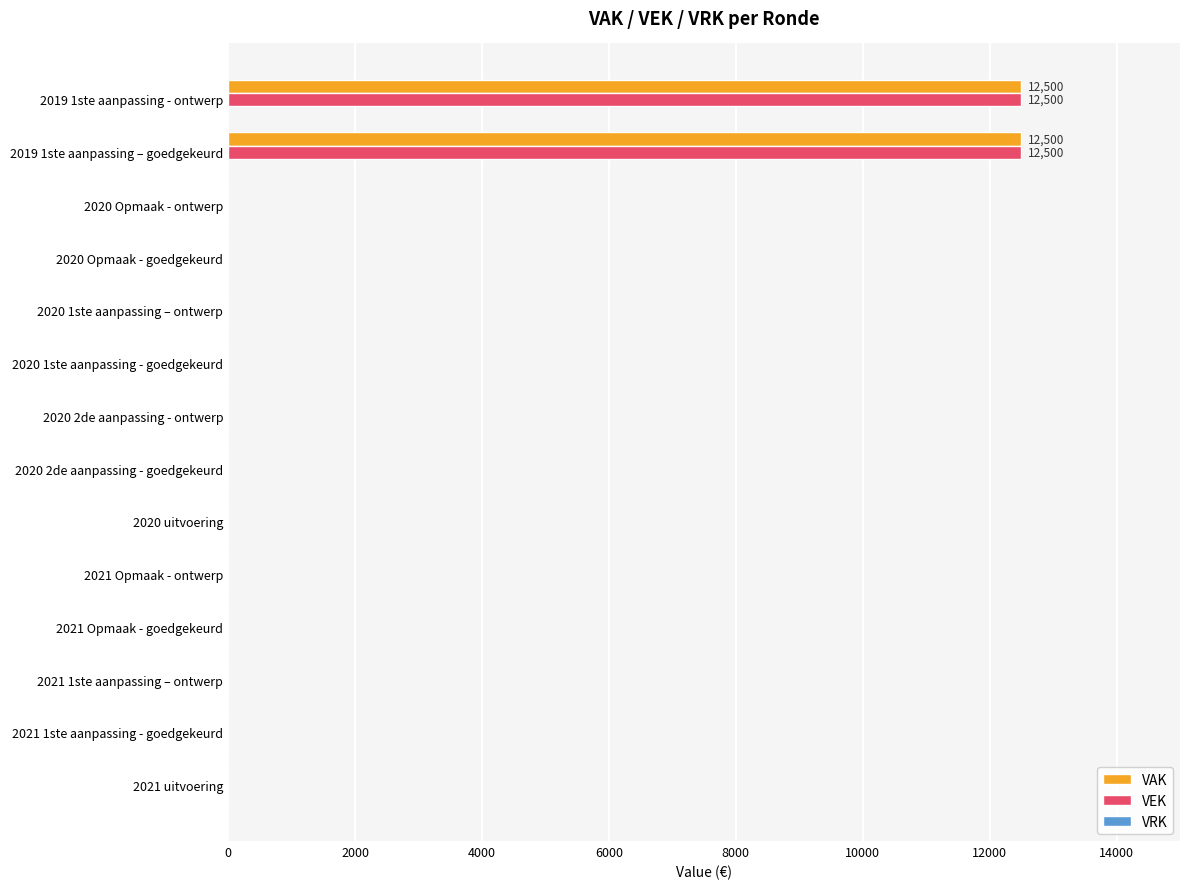

What is the sum of all VAK values?

25000